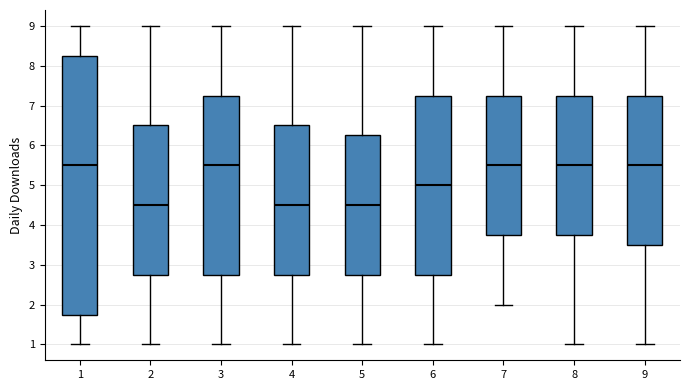

Reading left to right, transcribe this box plot: for each box, give where its median line is, the range the box spans, and where its two whiskers end, as read against the y-axis. The values are not printed on the chart, so give them approximately, as read against the axis.

1: median 5.5, box 1.8 to 8.3, whiskers 1.0 to 9.0
2: median 4.5, box 2.8 to 6.5, whiskers 1.0 to 9.0
3: median 5.5, box 2.8 to 7.3, whiskers 1.0 to 9.0
4: median 4.5, box 2.8 to 6.5, whiskers 1.0 to 9.0
5: median 4.5, box 2.8 to 6.3, whiskers 1.0 to 9.0
6: median 5.0, box 2.8 to 7.3, whiskers 1.0 to 9.0
7: median 5.5, box 3.8 to 7.3, whiskers 2.0 to 9.0
8: median 5.5, box 3.8 to 7.3, whiskers 1.0 to 9.0
9: median 5.5, box 3.5 to 7.3, whiskers 1.0 to 9.0